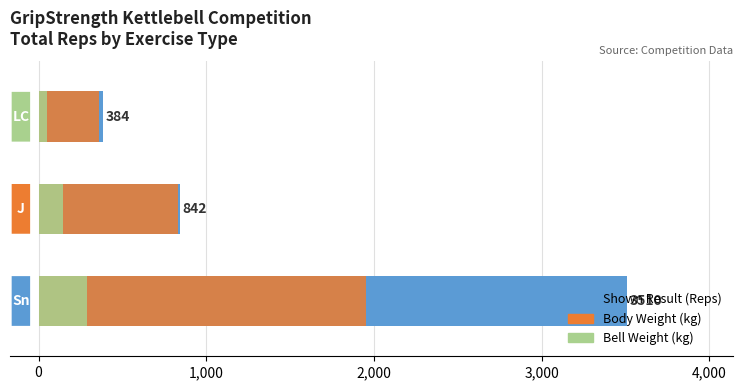

Reading left to right, what are all the values shown in this chart?

Shown Result (Reps): 3510.0	842.0	384.0
Body Weight (kg): 1955.5	832.1	360.4
Bell Weight (kg): 288.0	148.0	48.0